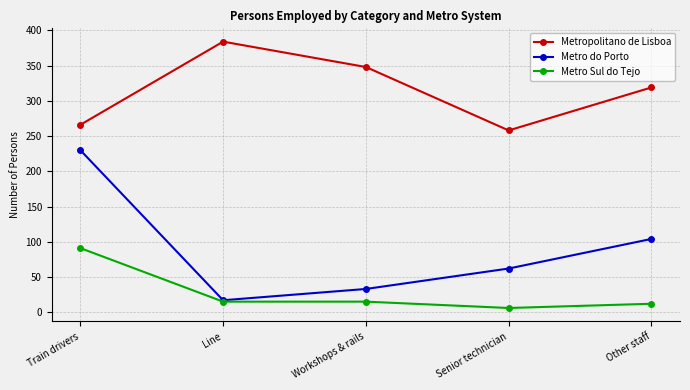

At which category does Metro do Porto reach its first local valley?

Line